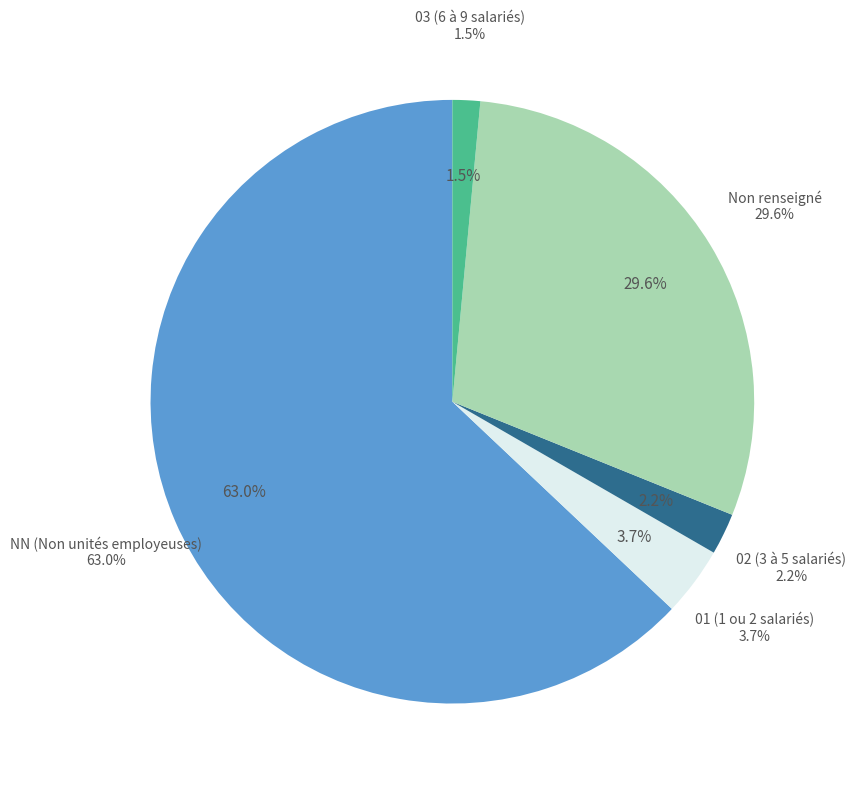

Is there a majority slice in this chart?

Yes